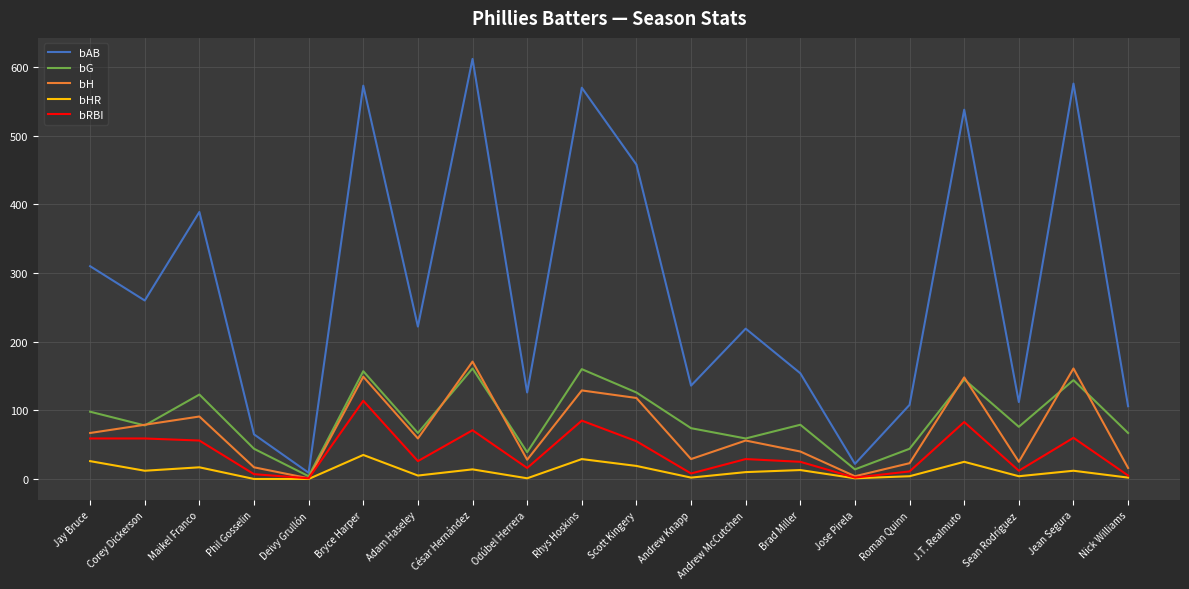

What is the greatest value displayed?

612